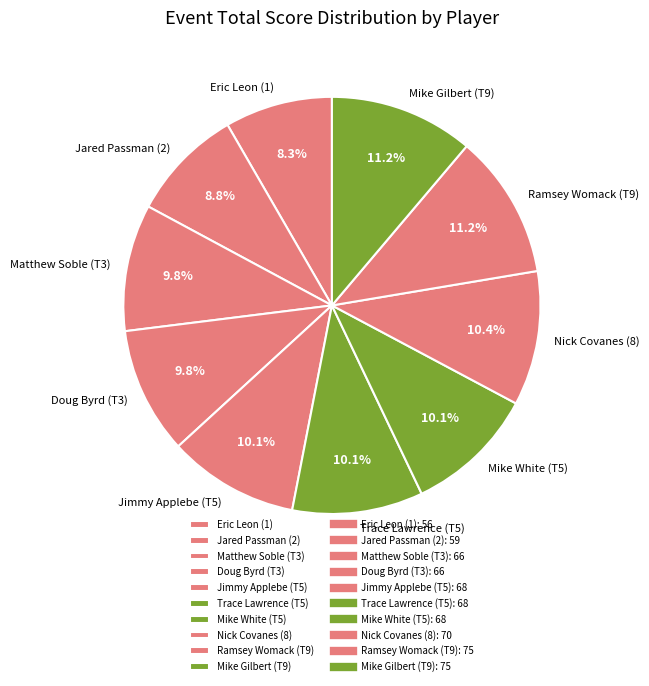

True or false: Jared Passman (2) accounts for 9% of the total.

True